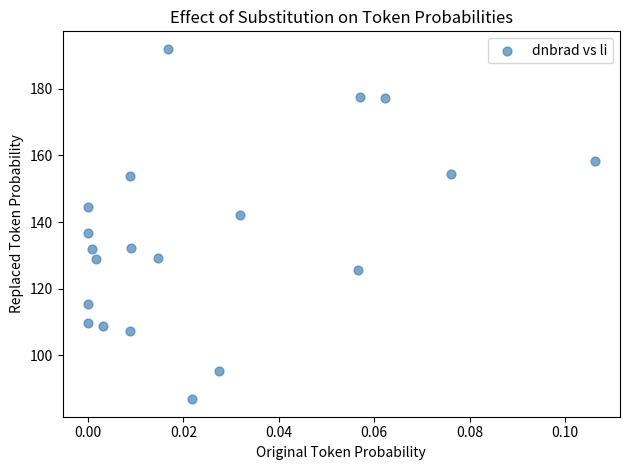

How many data points are displayed?

20